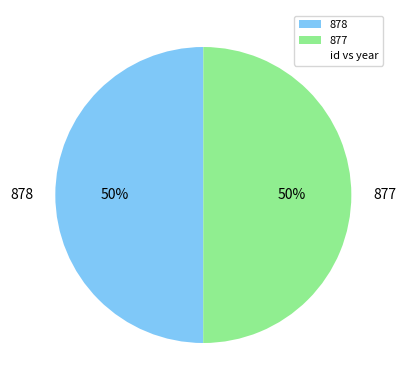

How many segments does this pie chart have?

2